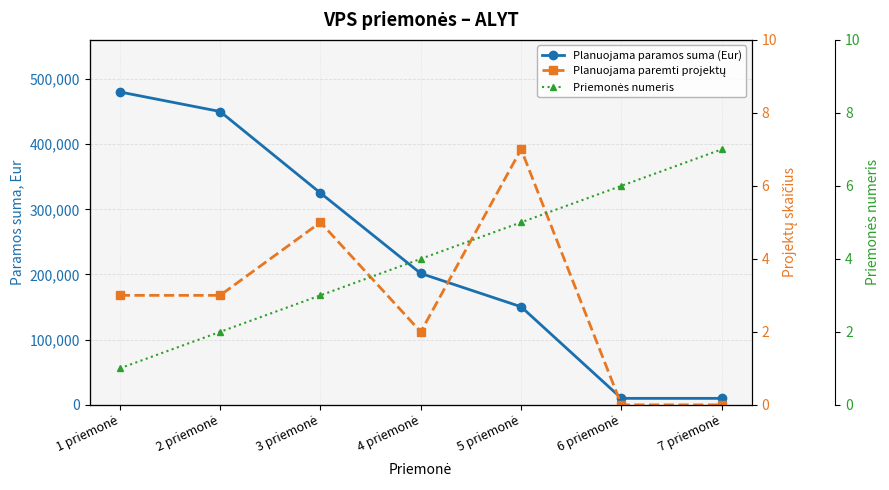

The value of Priemonės numeris at 7 priemonė is 3. True or false?

False